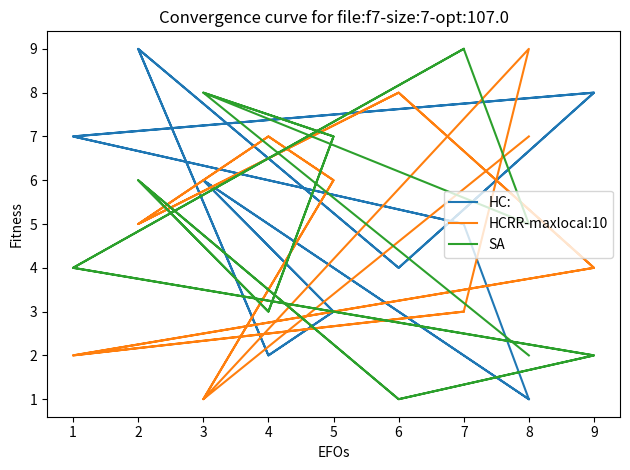

At which label does HC: first exceed 5?

3